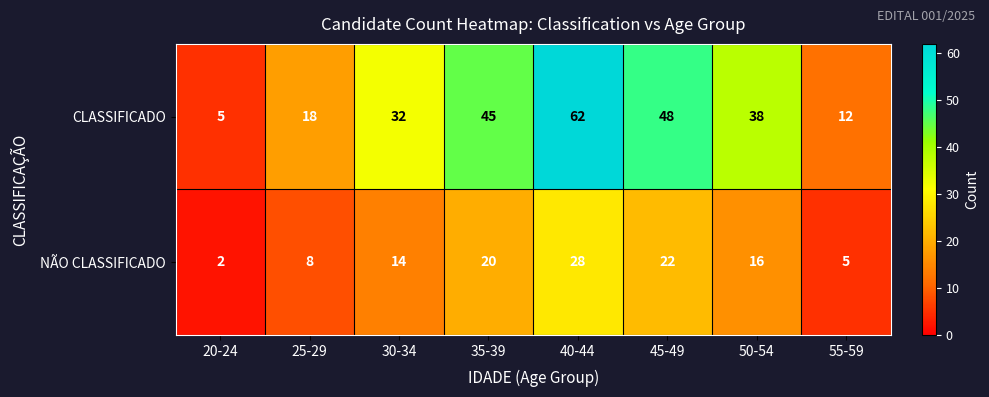

What is the difference between the maximum and second lowest values in the NÃO CLASSIFICADO series?

23